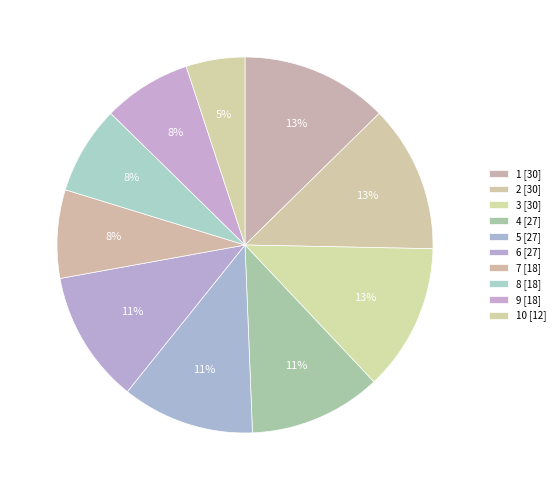

How many slices are in this pie chart?

10